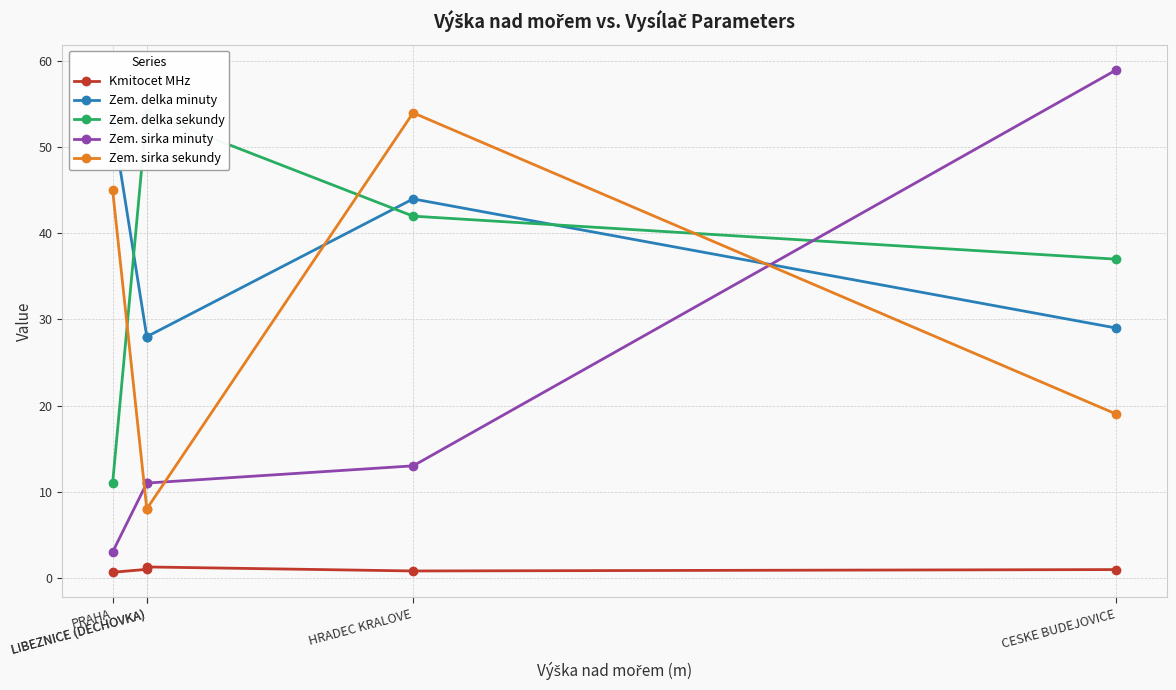

At how many categories does at least one series exceed 3?

5